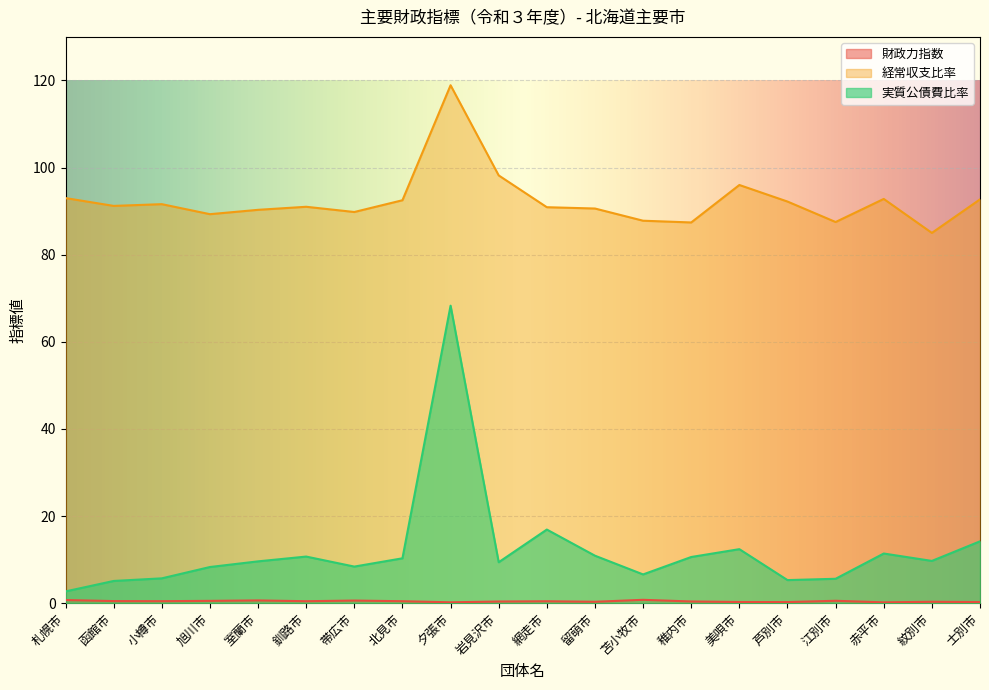

True or false: 経常収支比率 and 実質公債費比率 cross at least once.

False